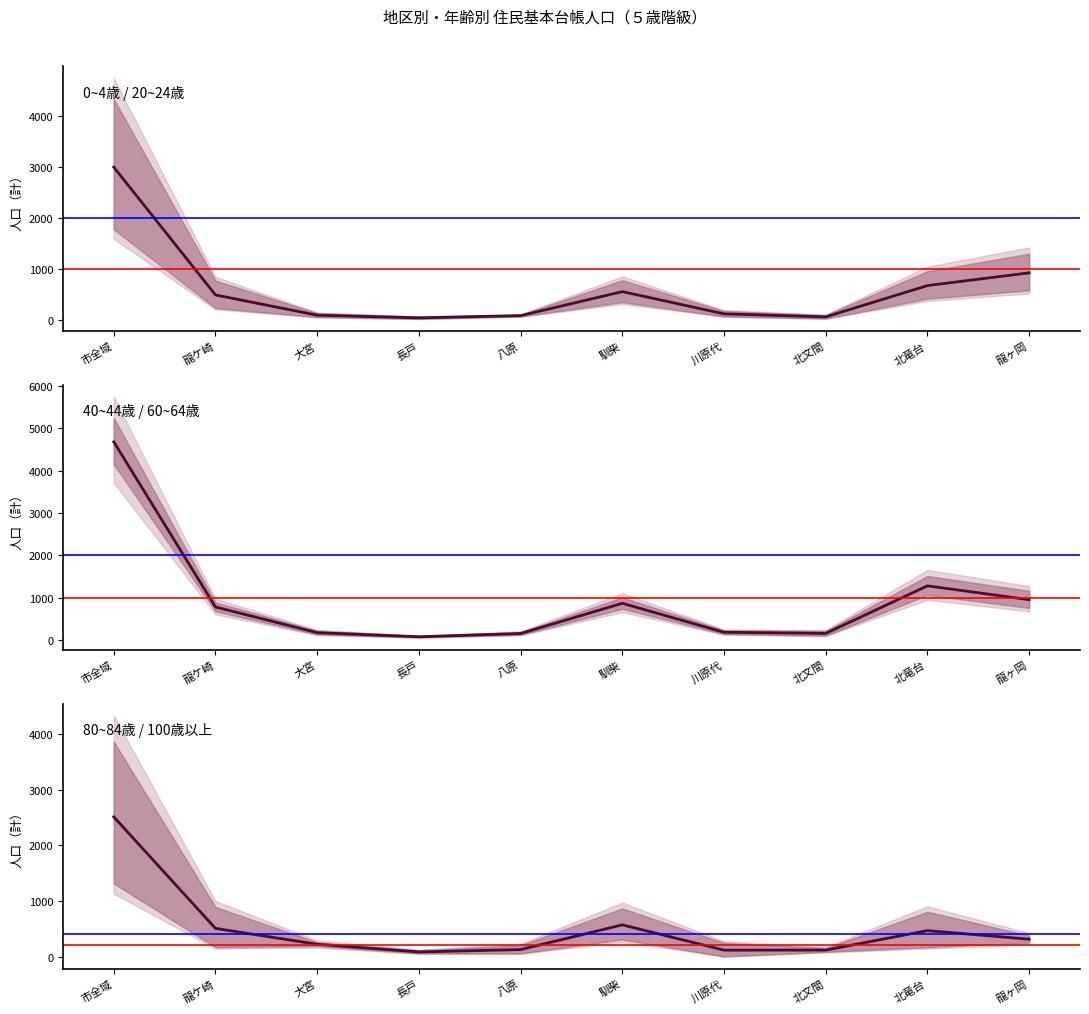

How many lines are shown in the chart?

3